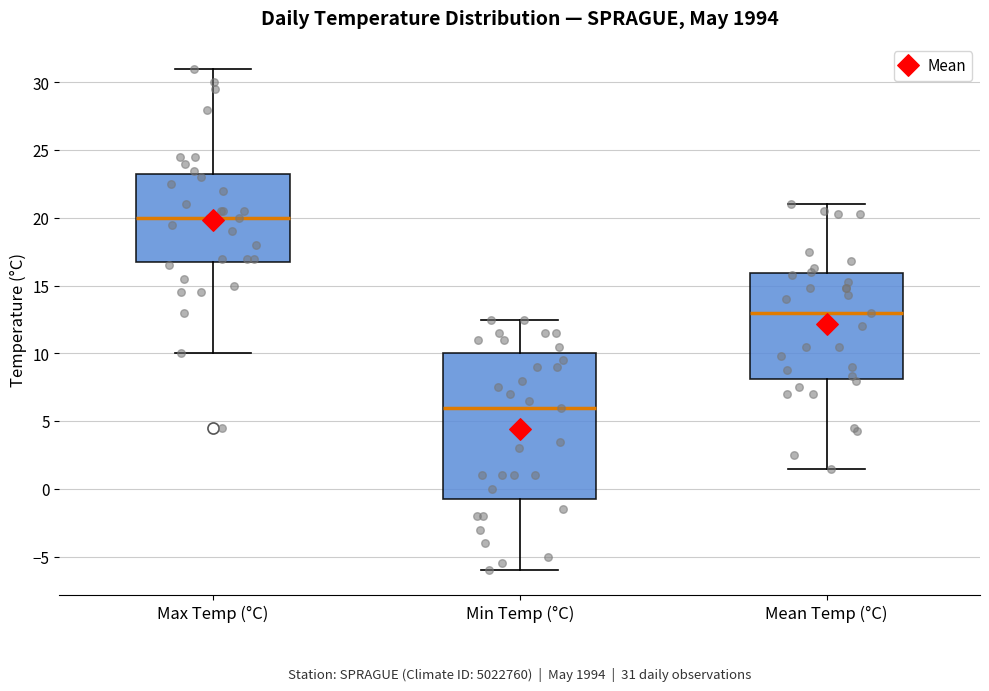

Comparing the boxes themselves (not the whiskers), which one is the tallest?

Min Temp (°C)